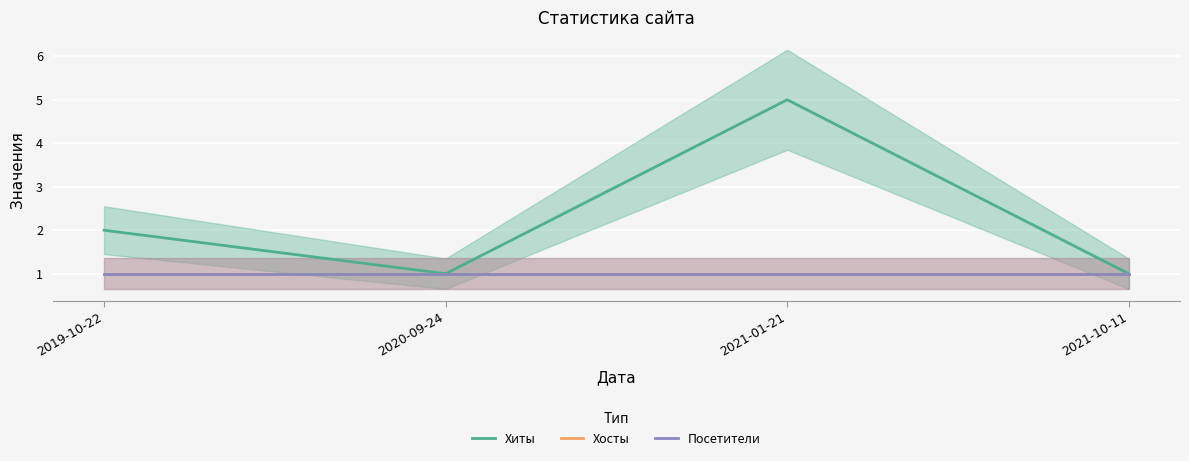

What is the sum of the Хиты values at 2021-10-11 and 2020-09-24?

2